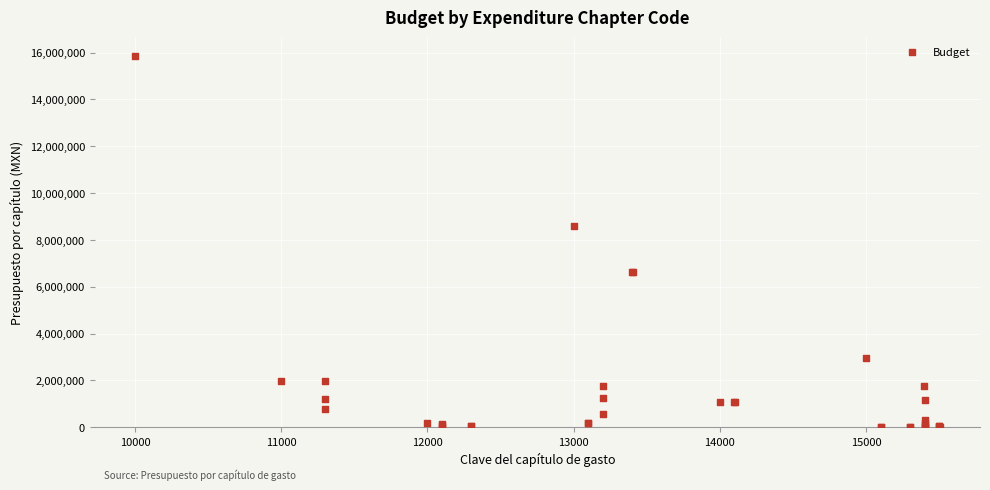

What Y value in the scatter plot is closest to 7930641?

8592645